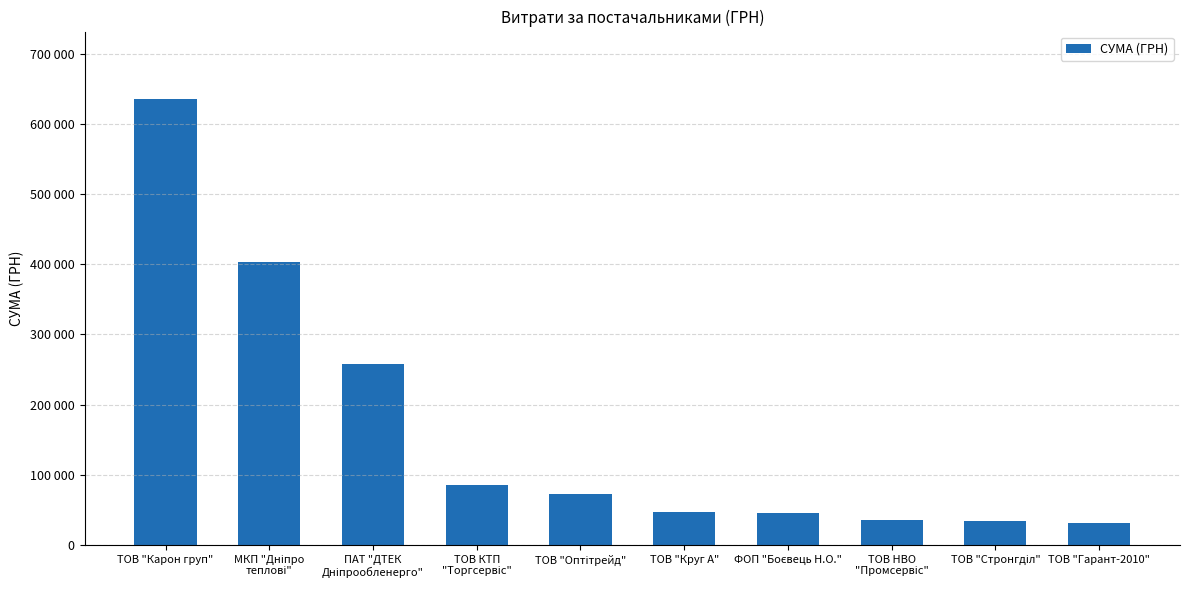

Are the bars horizontal?

No